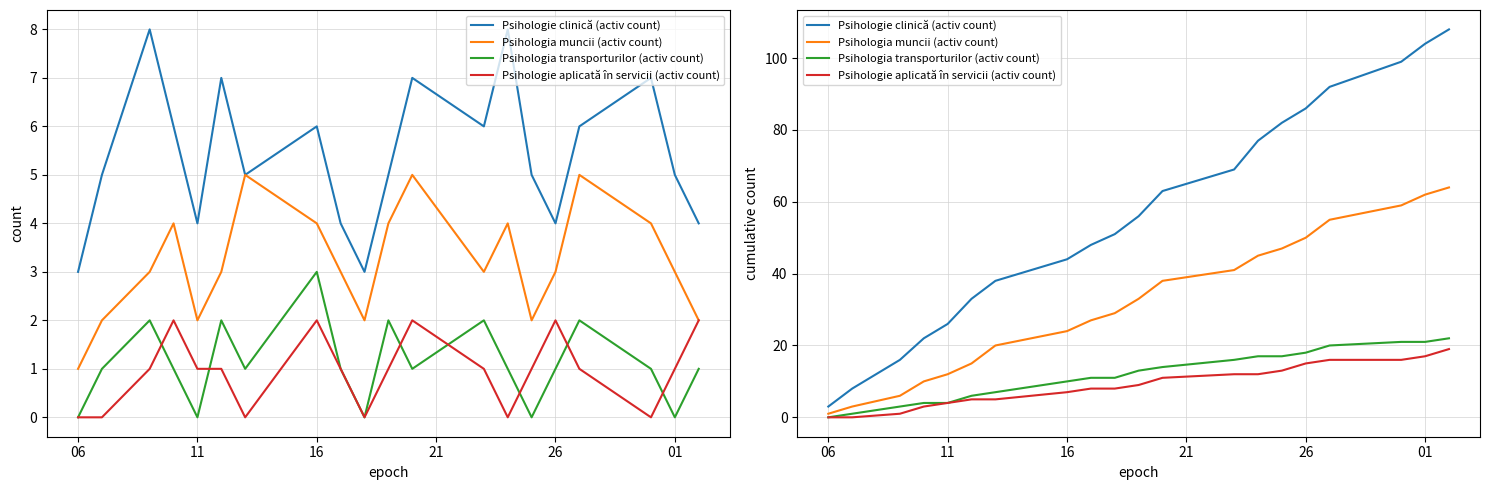

At how many categories does at least one series exceed 31?

15